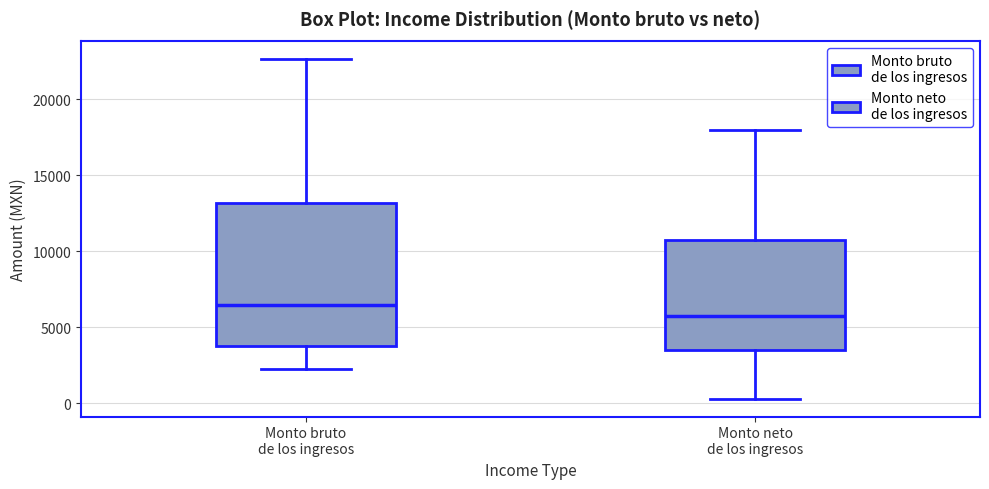

Reading left to right, read every box against the y-axis: the position of its median line, the range the box covers, and the ends of its whiskers. The values are not printed on the chart, so give them approximately, as read against the axis.

Monto bruto de los ingresos: median 6500, box 4000 to 13000, whiskers 2500 to 22500
Monto neto de los ingresos: median 6000, box 3500 to 11000, whiskers 500 to 18000